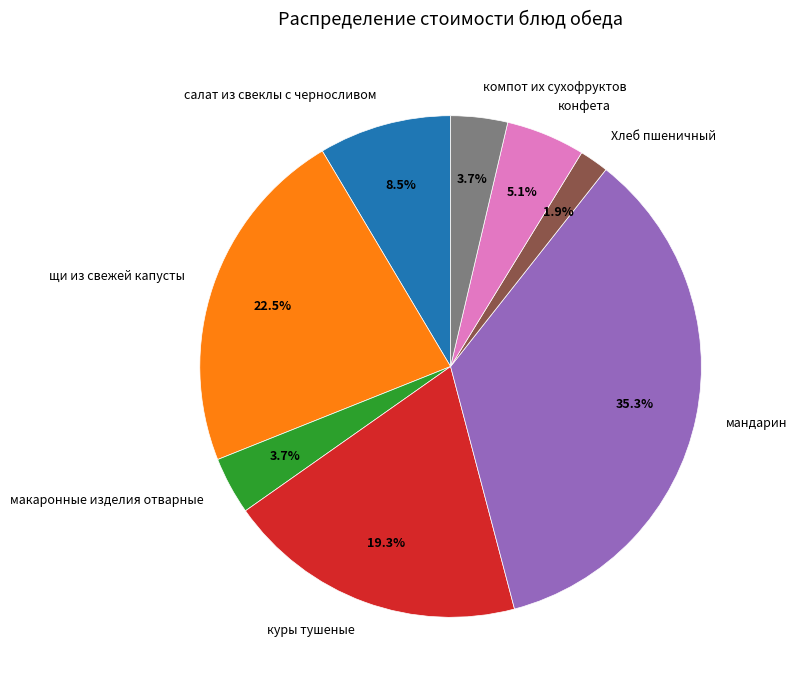

Is there any slice that represents more than half of the pie?

No